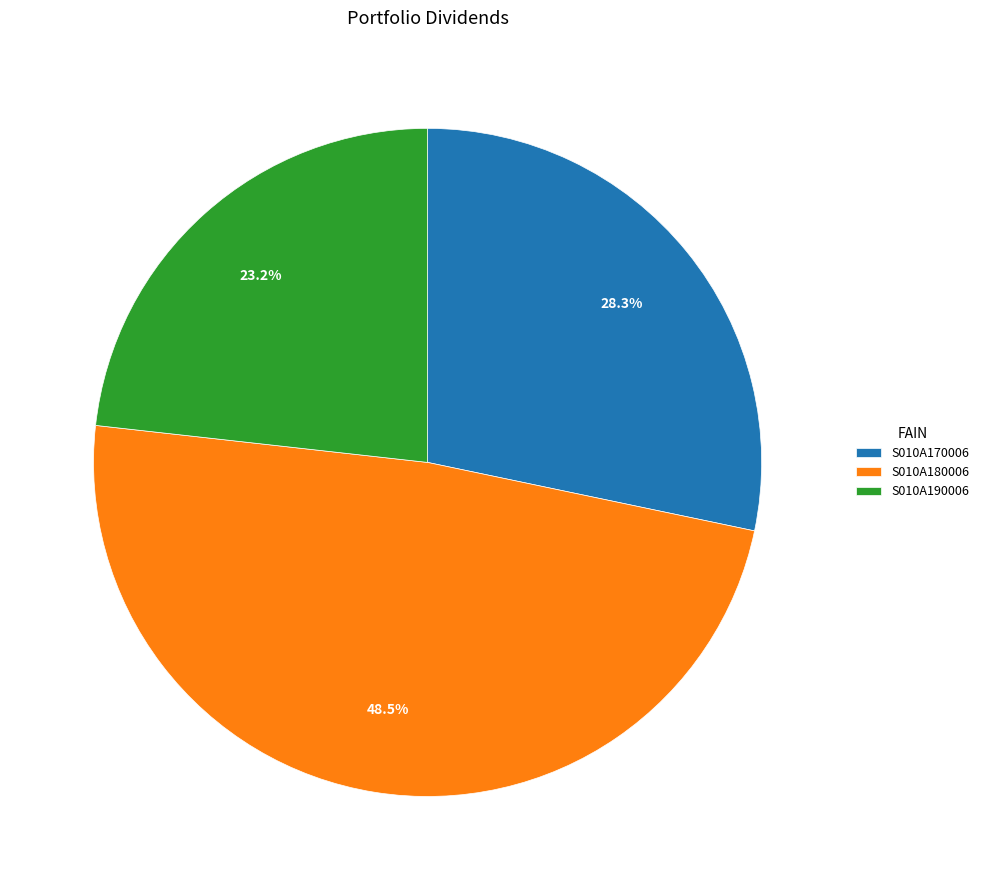

The S010A180006 slice represents 37% of the pie. True or false?

False